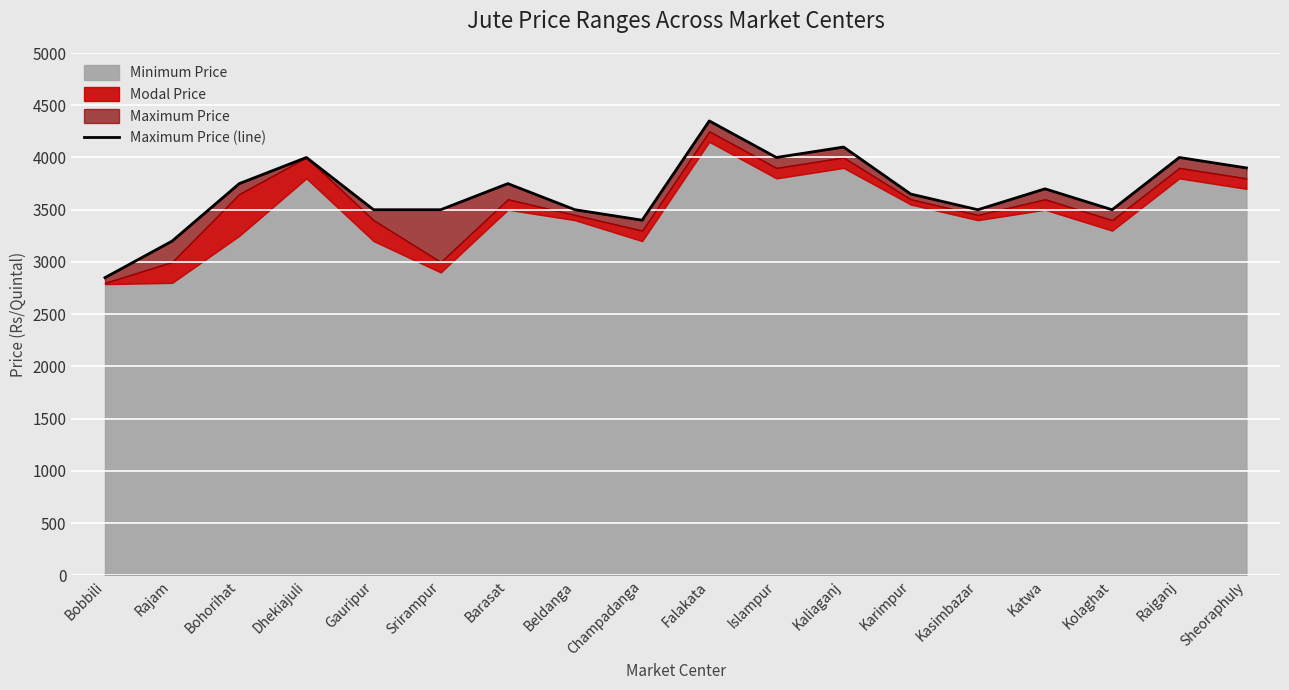

Reading left to right, list all the values displayed in this chart.

2850	3200	3750	4000	3500	3500	3750	3500	3400	4350	4000	4100	3650	3500	3700	3500	4000	3900